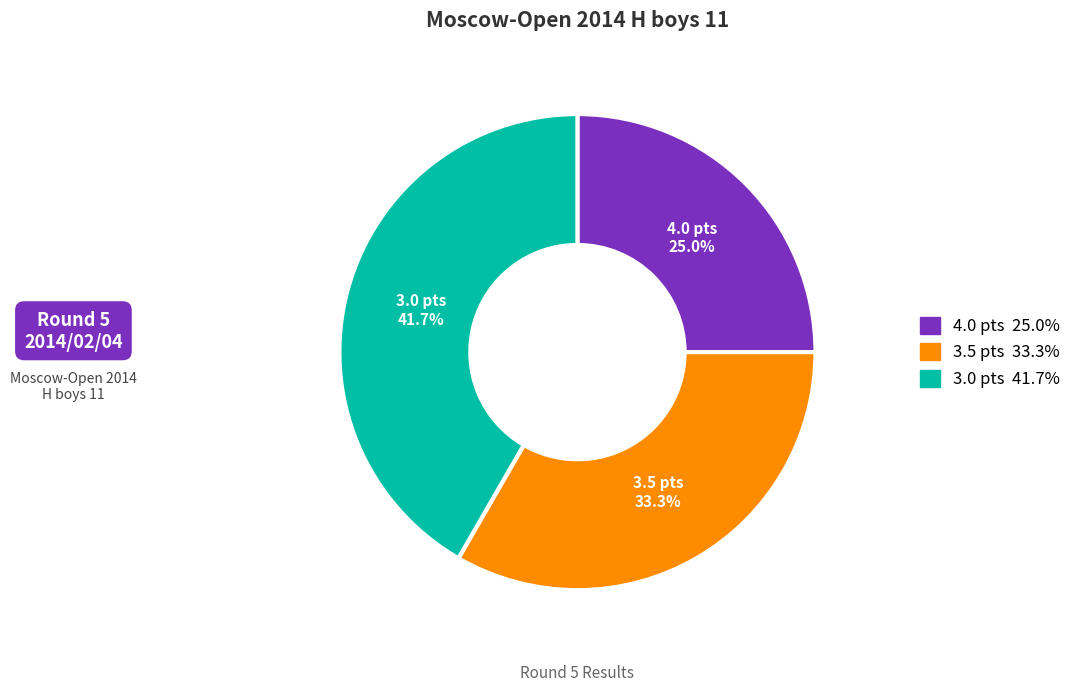

Count the number of slices in the pie.

3